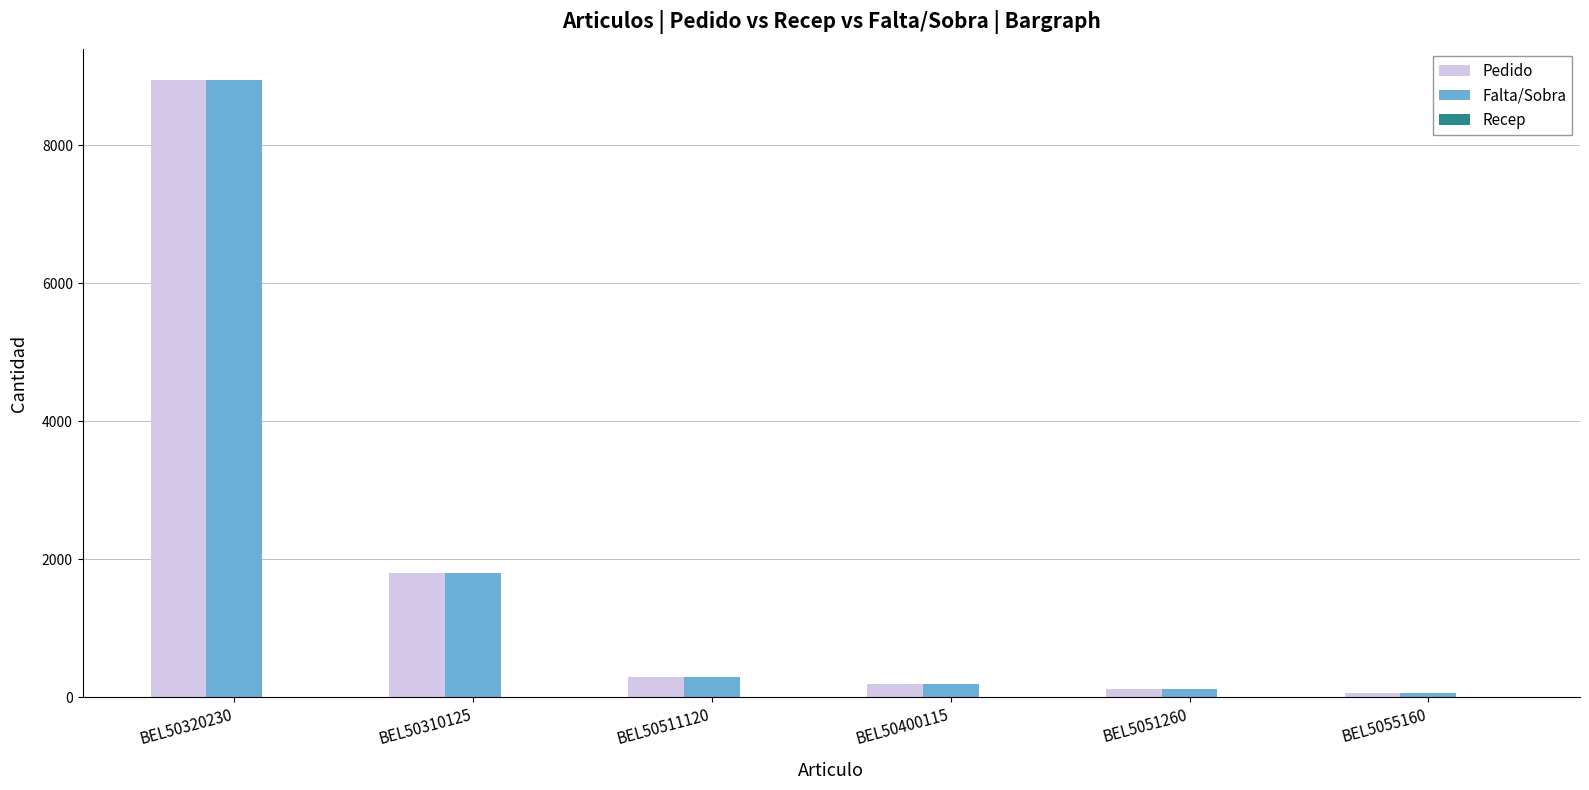

The Falta/Sobra series shows 1800 at BEL50310125. True or false?

True